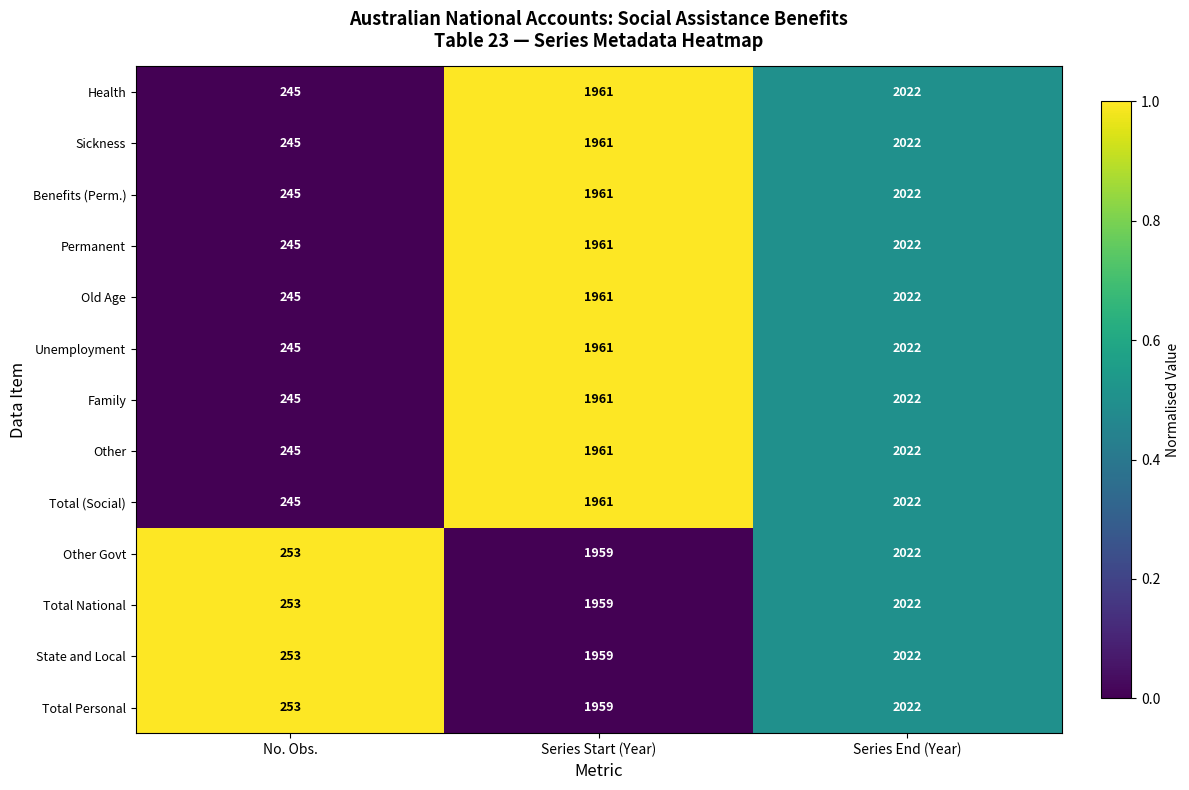

How many values in the Sickness series are below 1961?

1